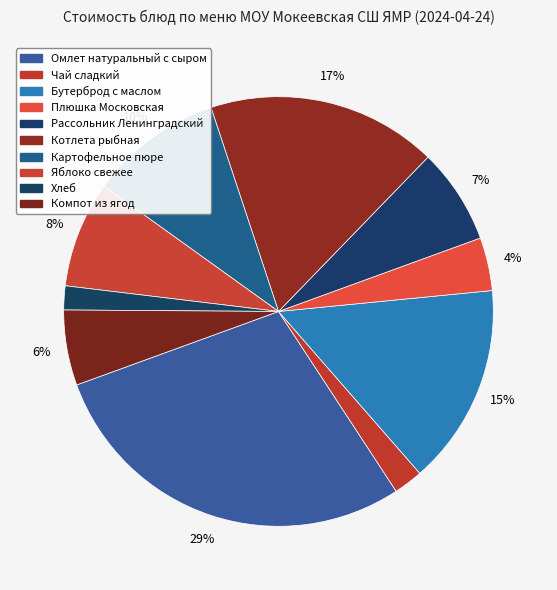

The Картофельное пюре slice represents 1% of the pie. True or false?

False